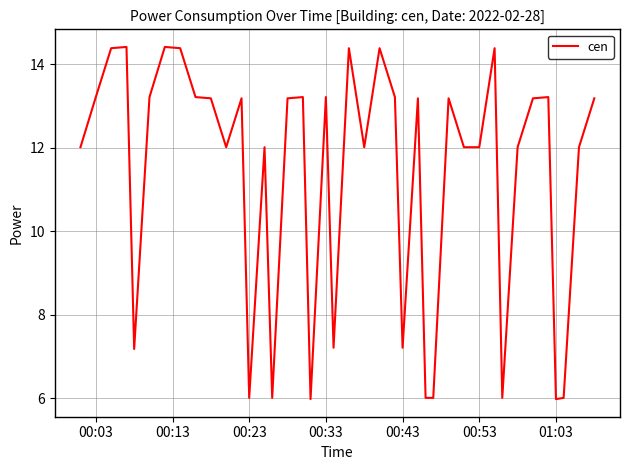

What is the difference between the maximum and minimum values?

8.4